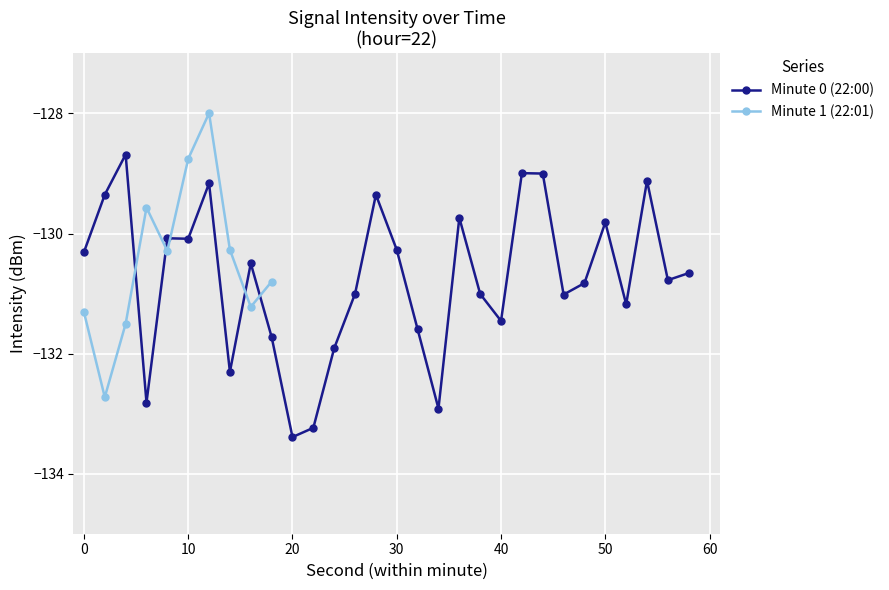

Which label corresponds to the largest value in the chart?

12